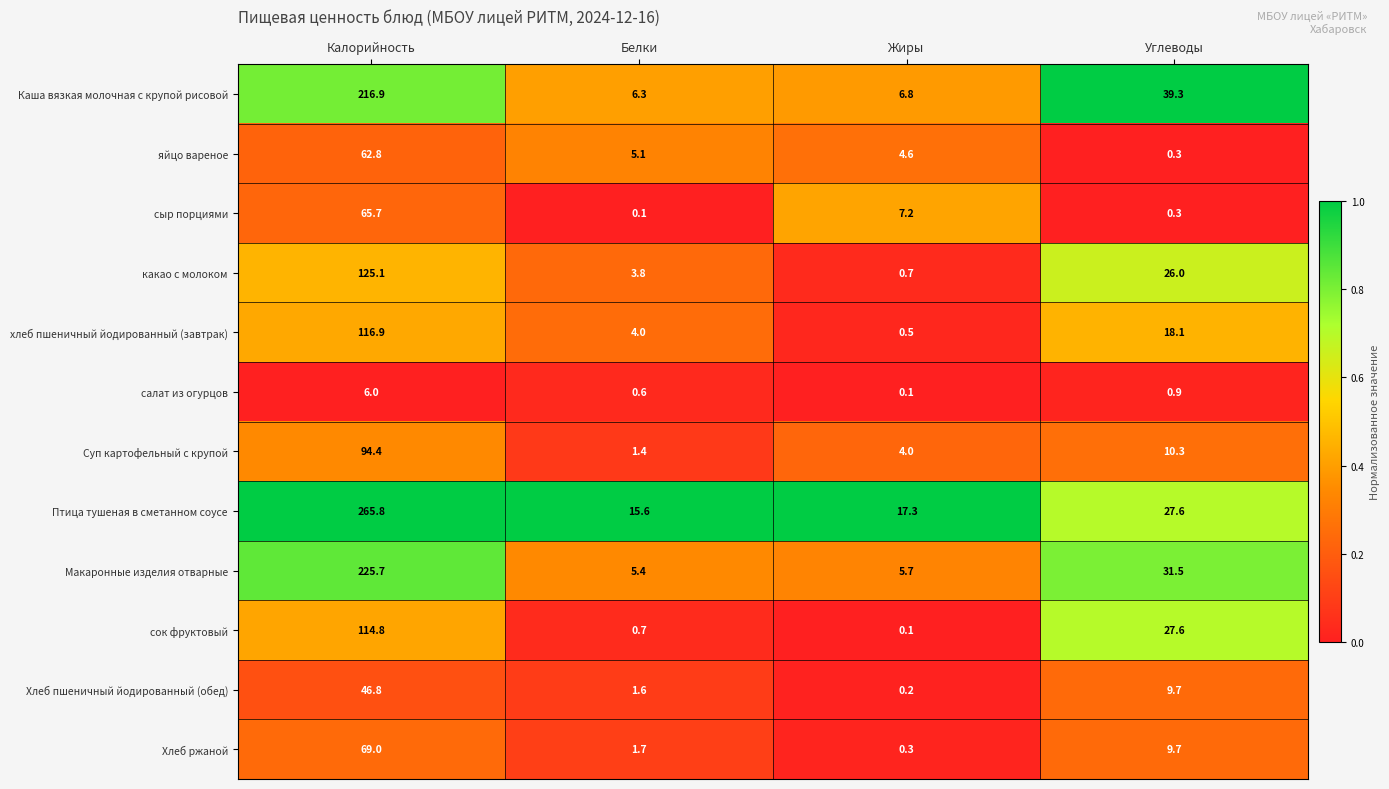

Is it true that какао с молоком equals 0.7 at Жиры?

True